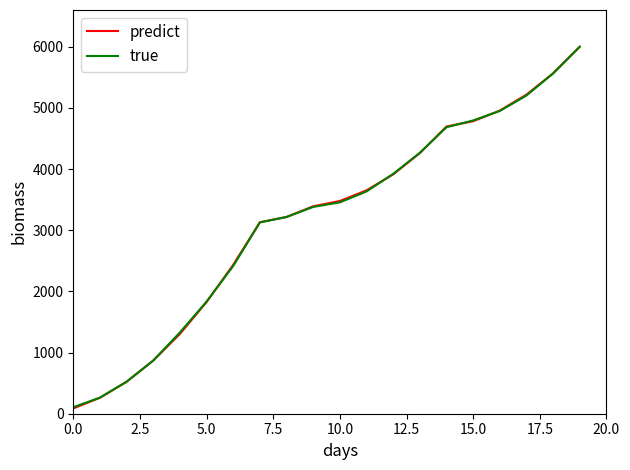

Which series ends up on top after the final intersection of true and predict?

true